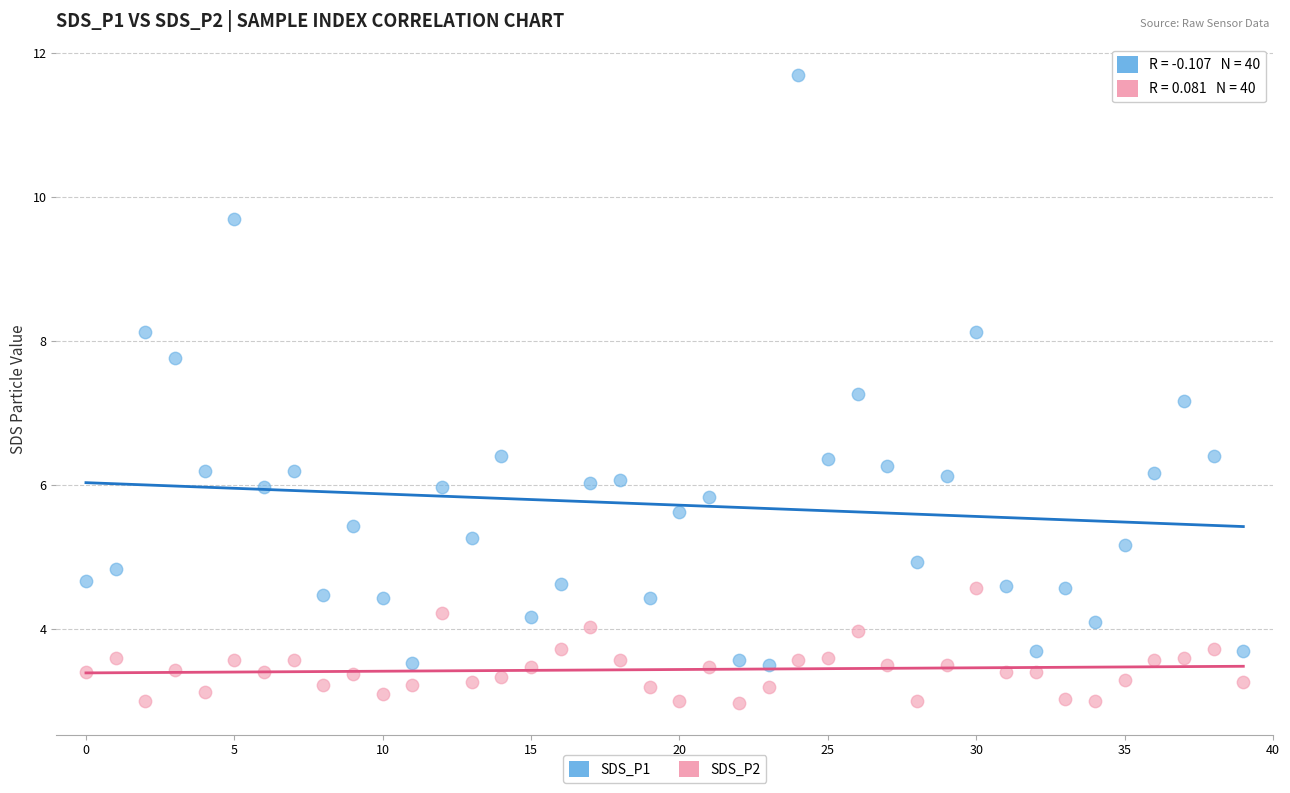

Across all series, what Y value is closest to 7?

7.2